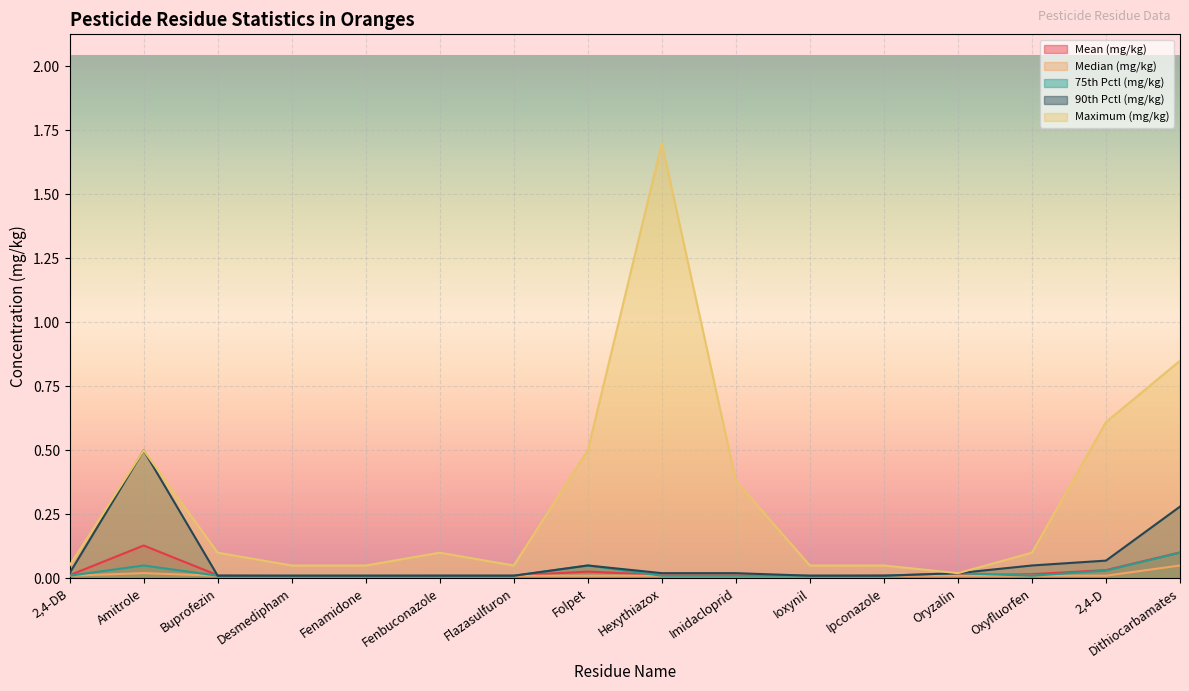

True or false: Maximum (mg/kg) has more than 1 interior local peaks.

True